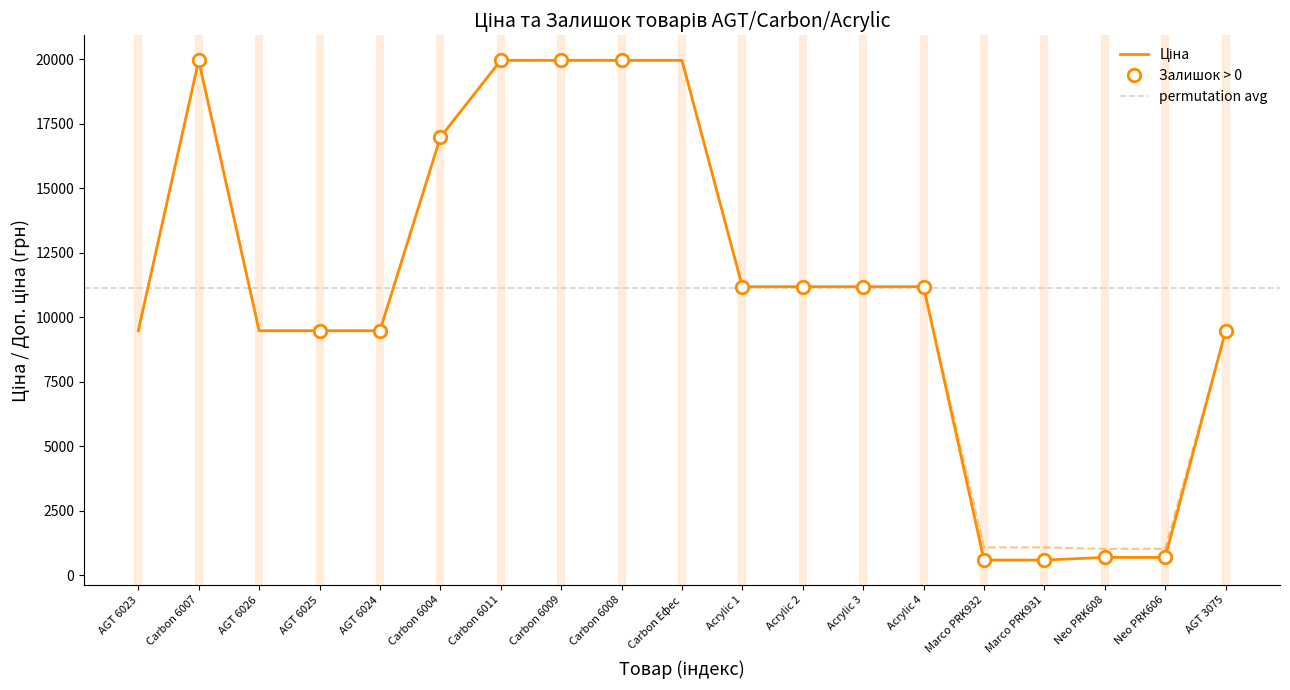

What is the sum of all Доп. ціна values?

213162.7